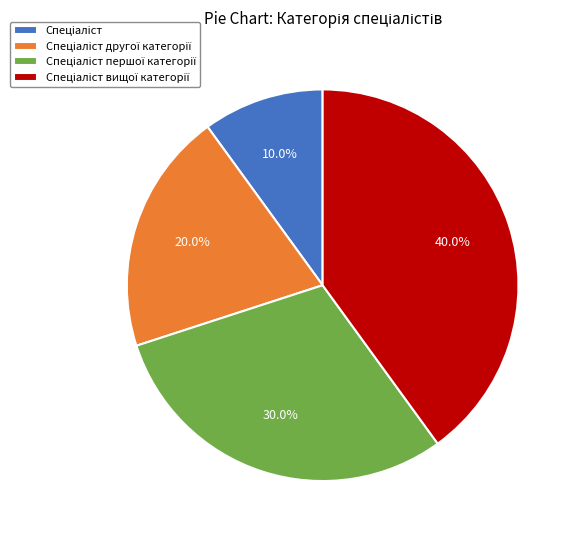

Is there a majority slice in this chart?

No